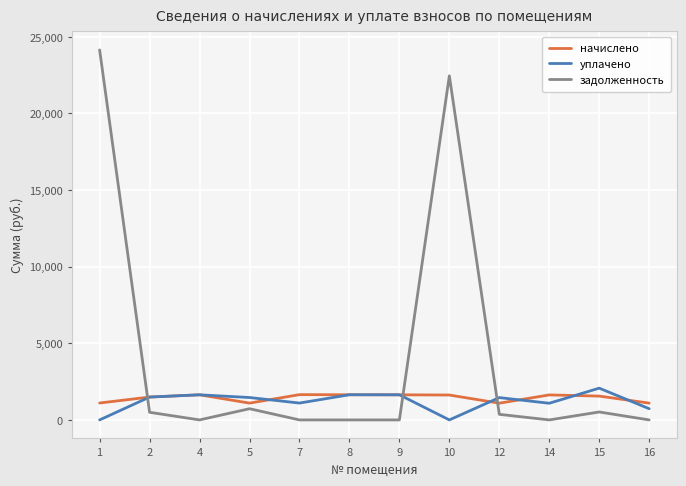

How many distinct data groups are displayed?

3